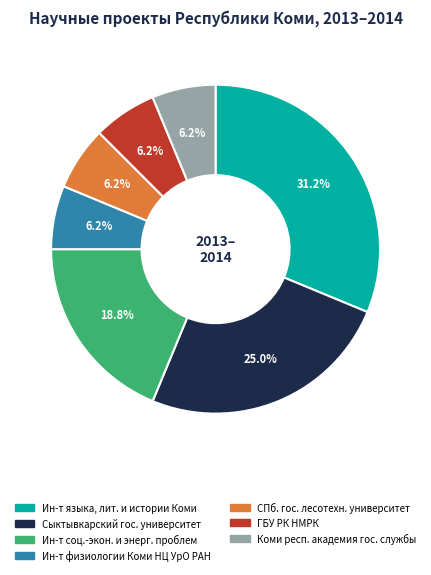

To the nearest percent, what percentage of the pie is ГБУ РК НМРК?

6%